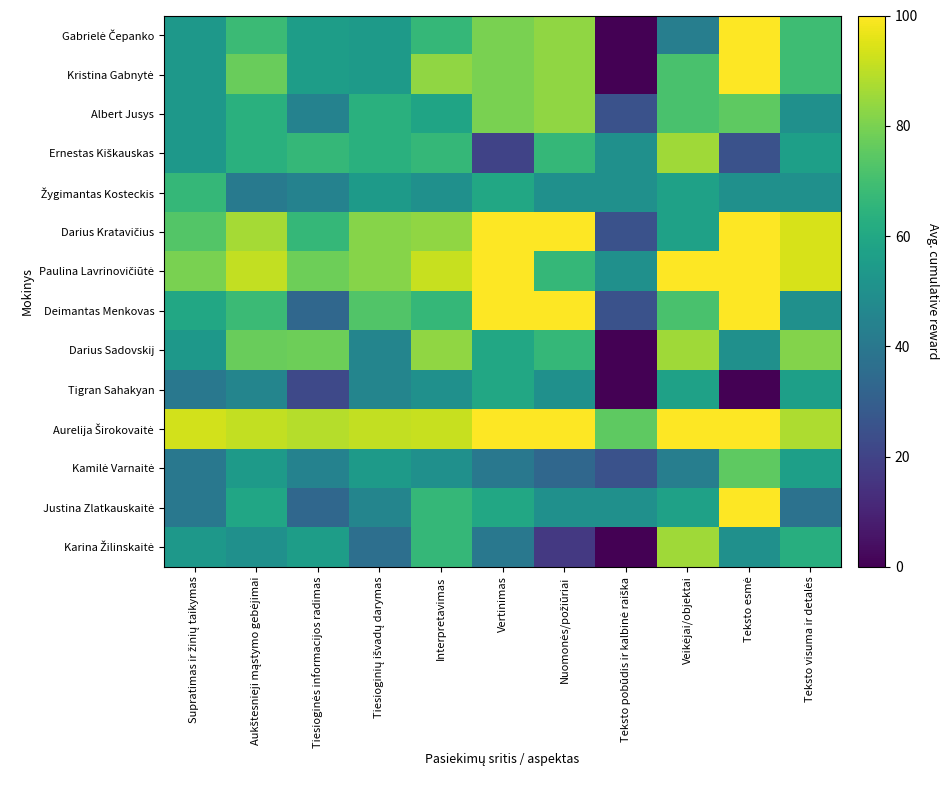

How many series are shown in this chart?

14